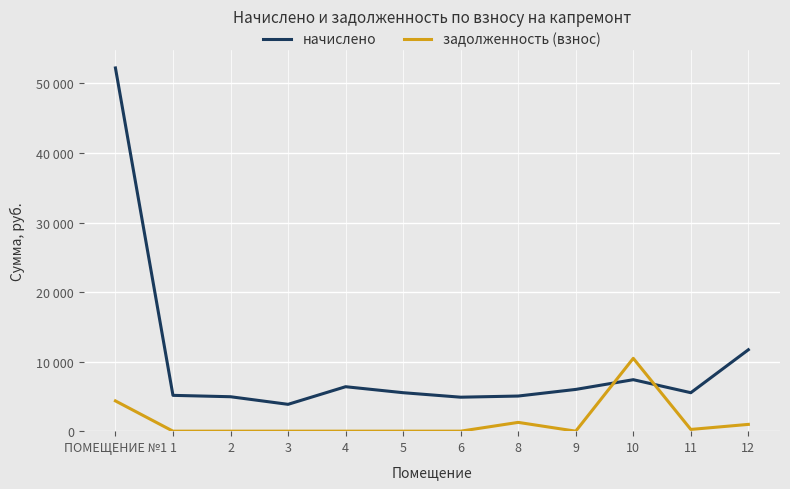

After their last crossing, which series has the higher values: начислено or задолженность (взнос)?

начислено